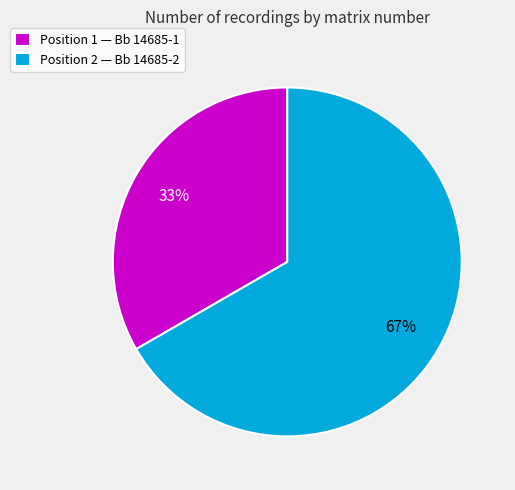

Which category has the smallest portion of the pie?

Position 1 — Bb 14685-1